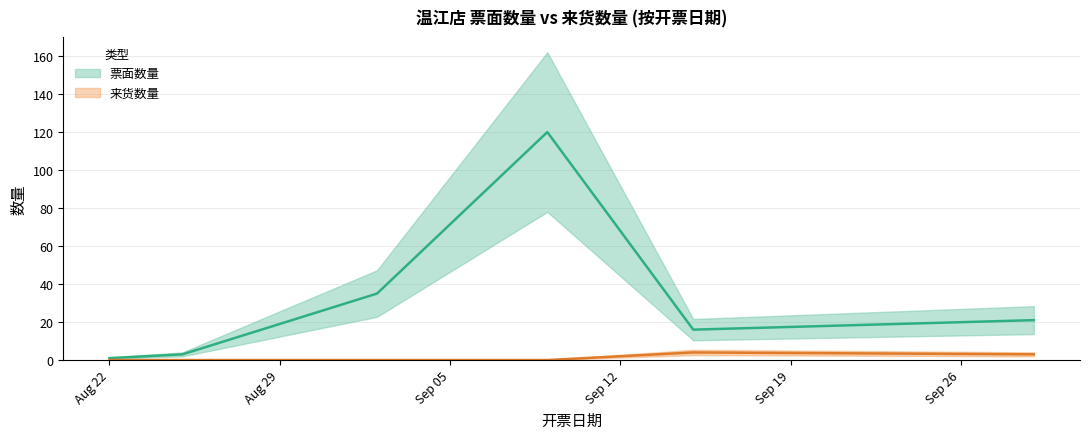

What are all the series names shown in the legend?

票面数量, 来货数量